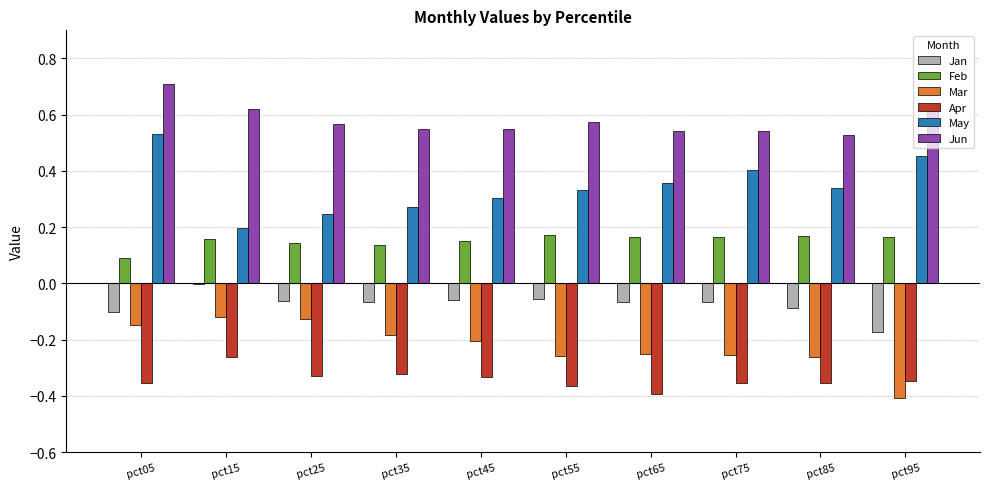

Which label corresponds to the largest value in the chart?

pct05